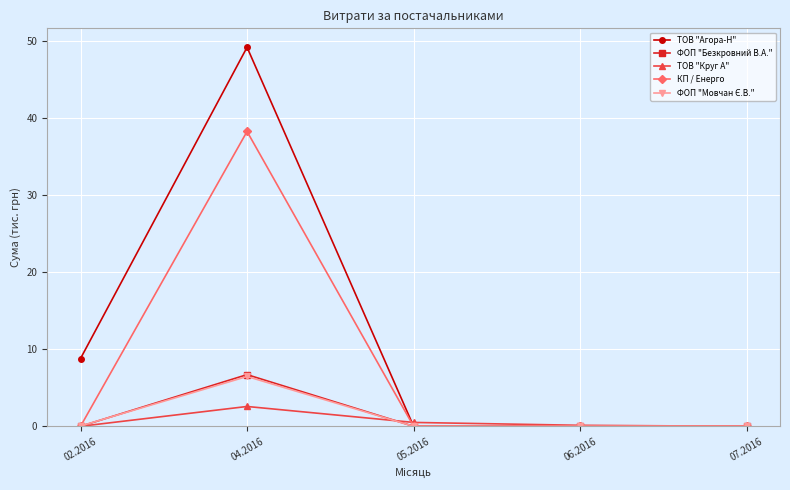

Where is the first local maximum for ФОП "Безкровний В.А."?

04.2016